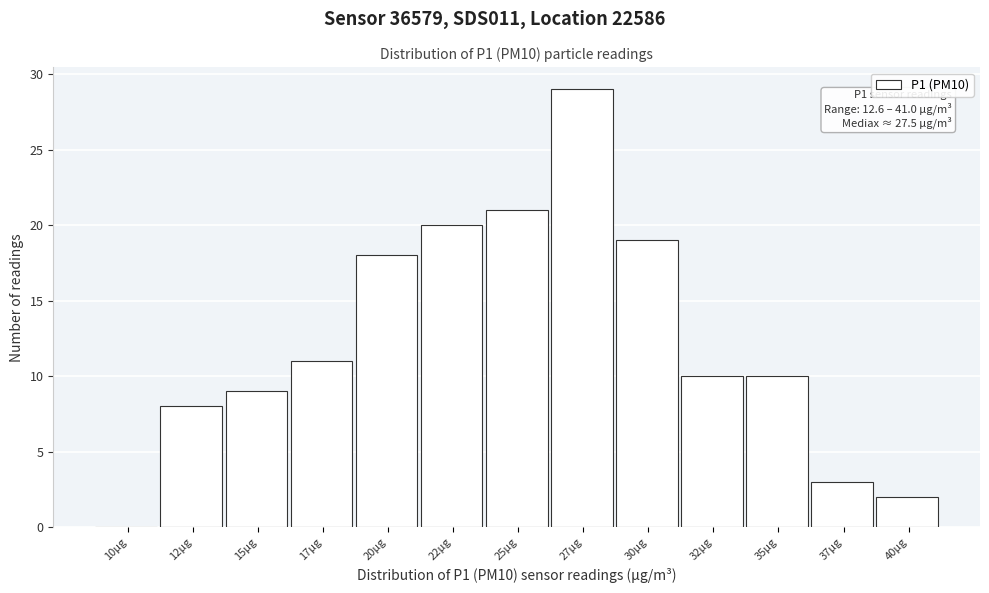

Reading left to right, extract all data points from this chart.

10µg=0	12µg=8	15µg=9	17µg=11	20µg=18	22µg=20	25µg=21	27µg=29	30µg=19	32µg=10	35µg=10	37µg=3	40µg=2